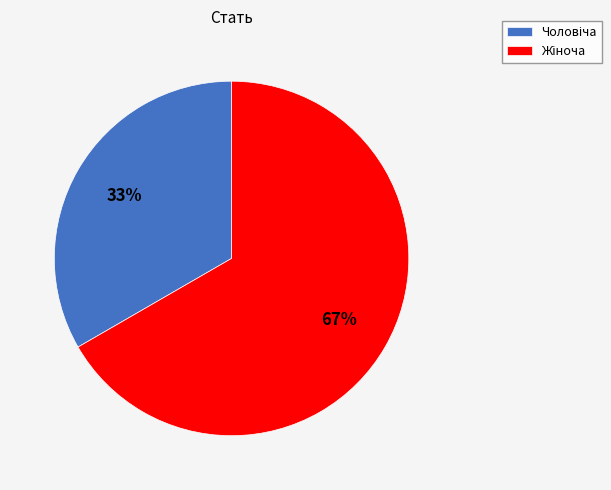

To the nearest percent, what is the average slice percentage?

50%